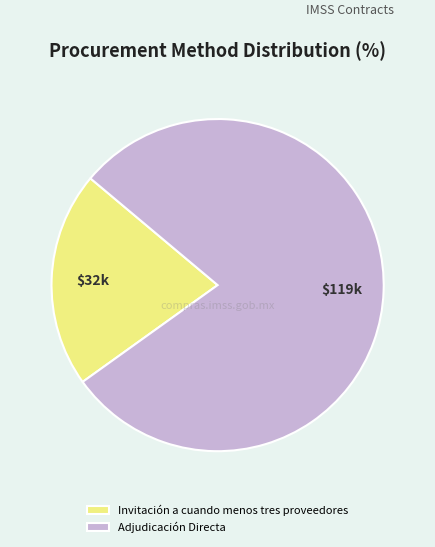

True or false: Invitación a cuando menos tres proveedores accounts for 1% of the total.

False